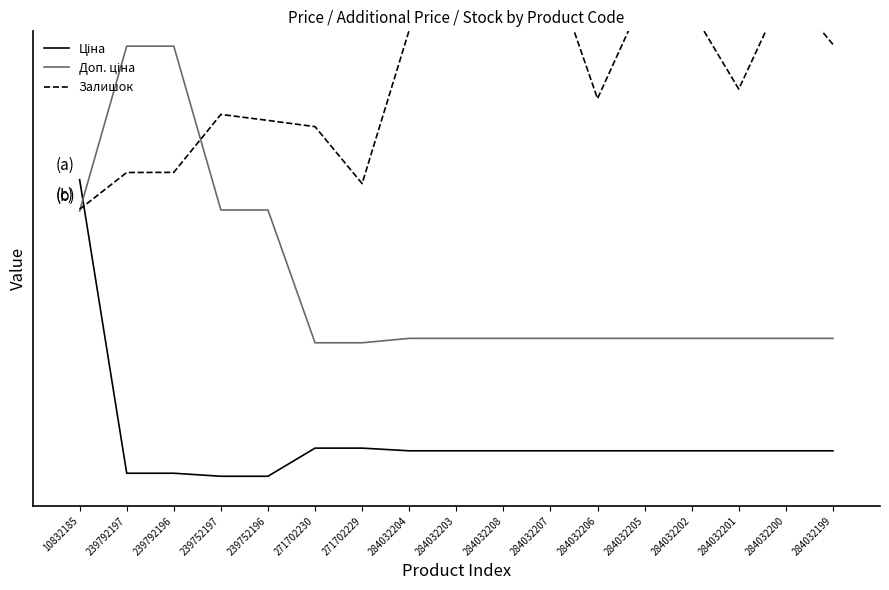

How many data points does each series have?

17